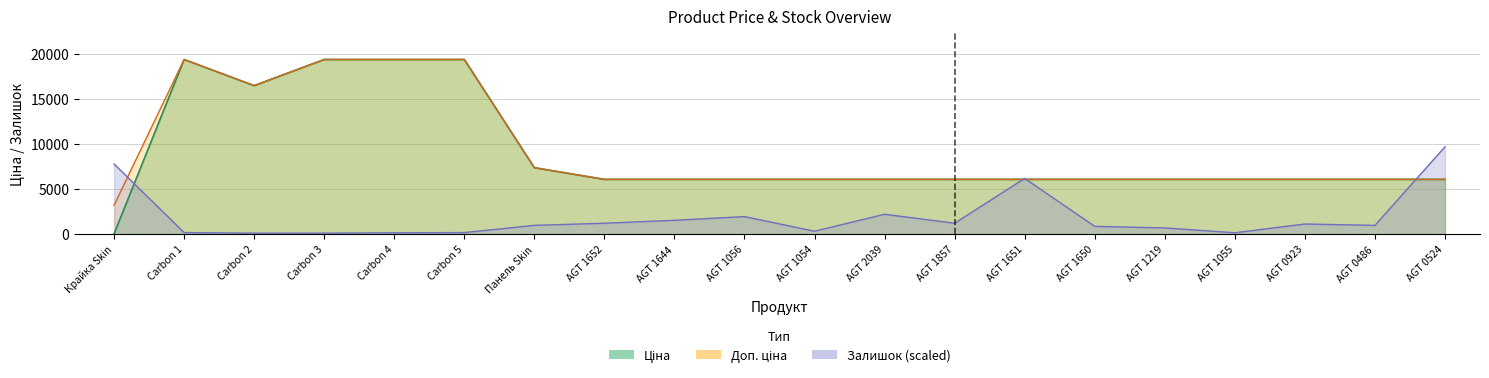

What is the value of the Залишок point at the 1st from the left?

7771.8